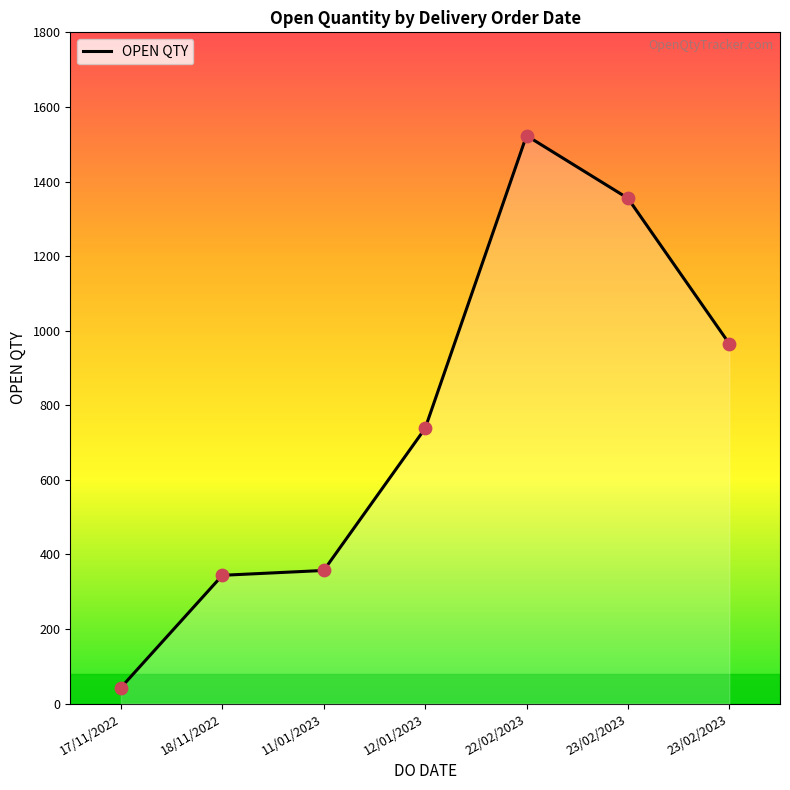

What is the ratio of the value at 23/02/2023 to the value at 12/01/2023?

1.8